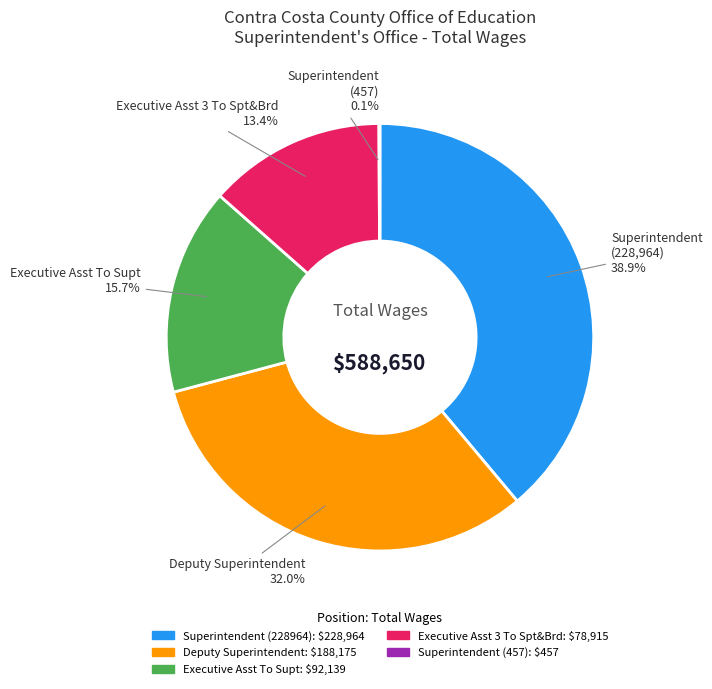

True or false: Superintendent (228964) accounts for 33% of the total.

False